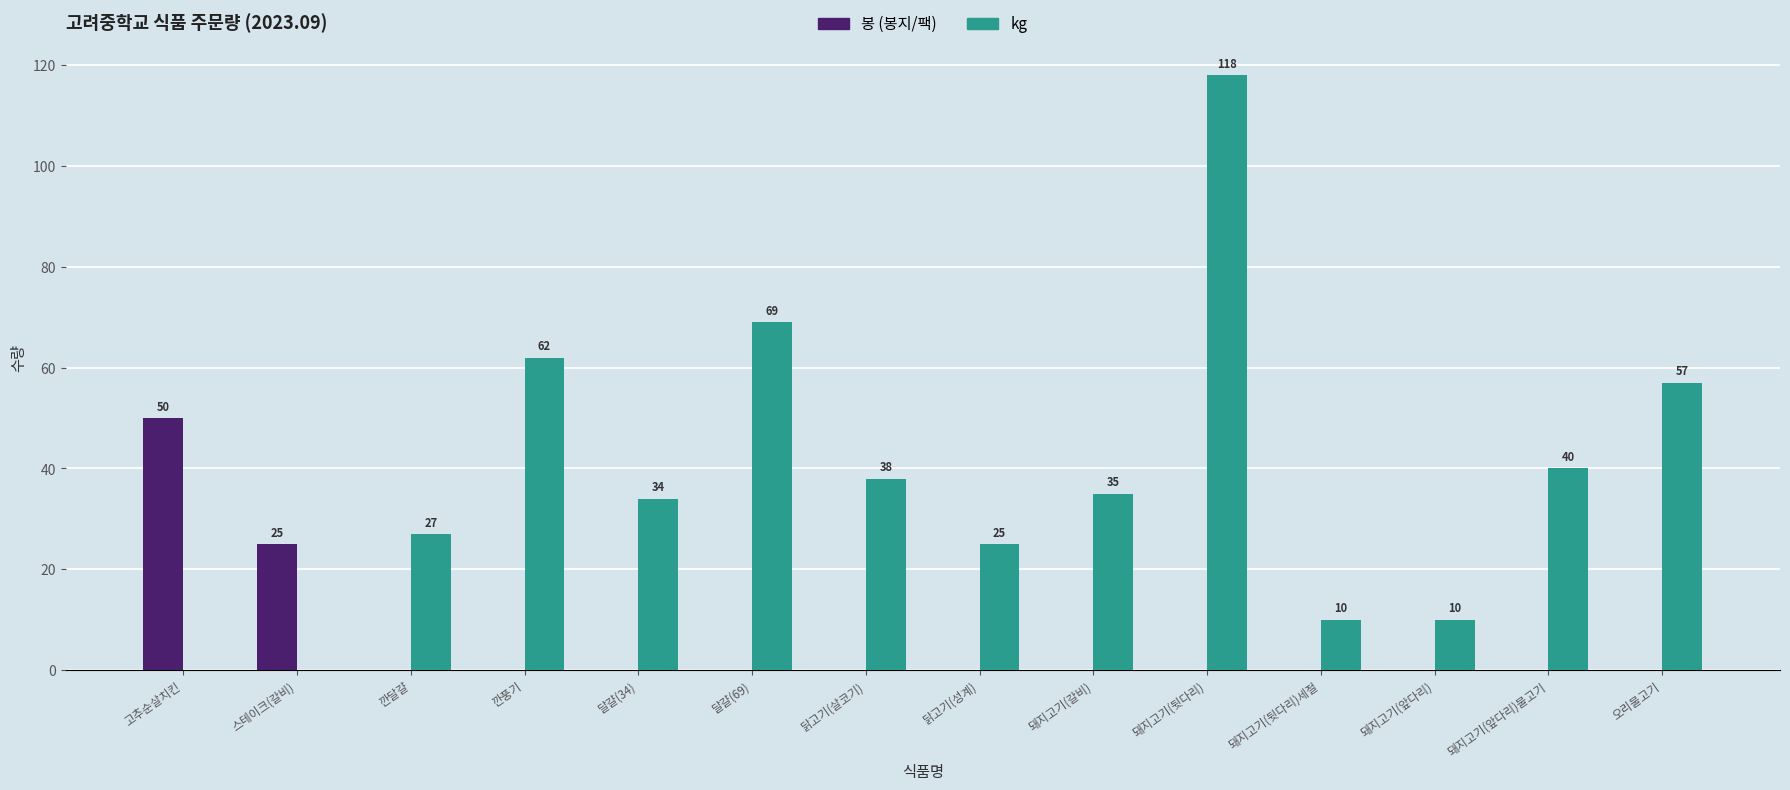

At which category is the sum across all series the highest?

돼지고기(뒷다리)